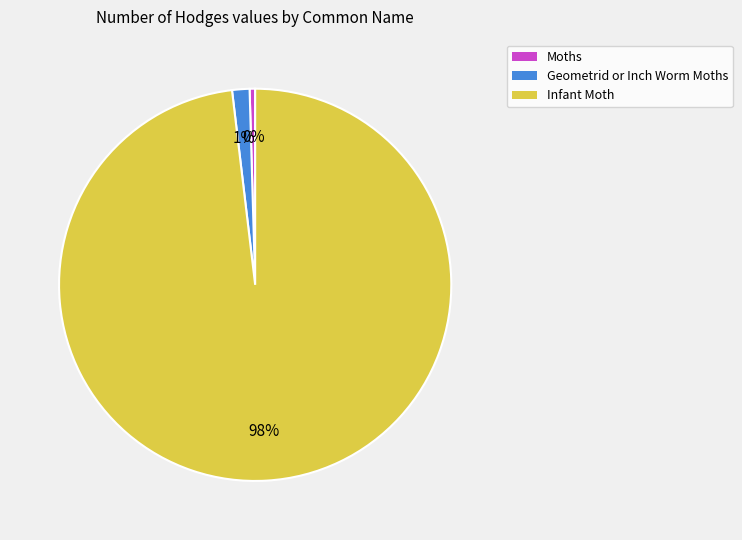

Rank the categories by value from highest to lowest.

Infant Moth, Geometrid or Inch Worm Moths, Moths